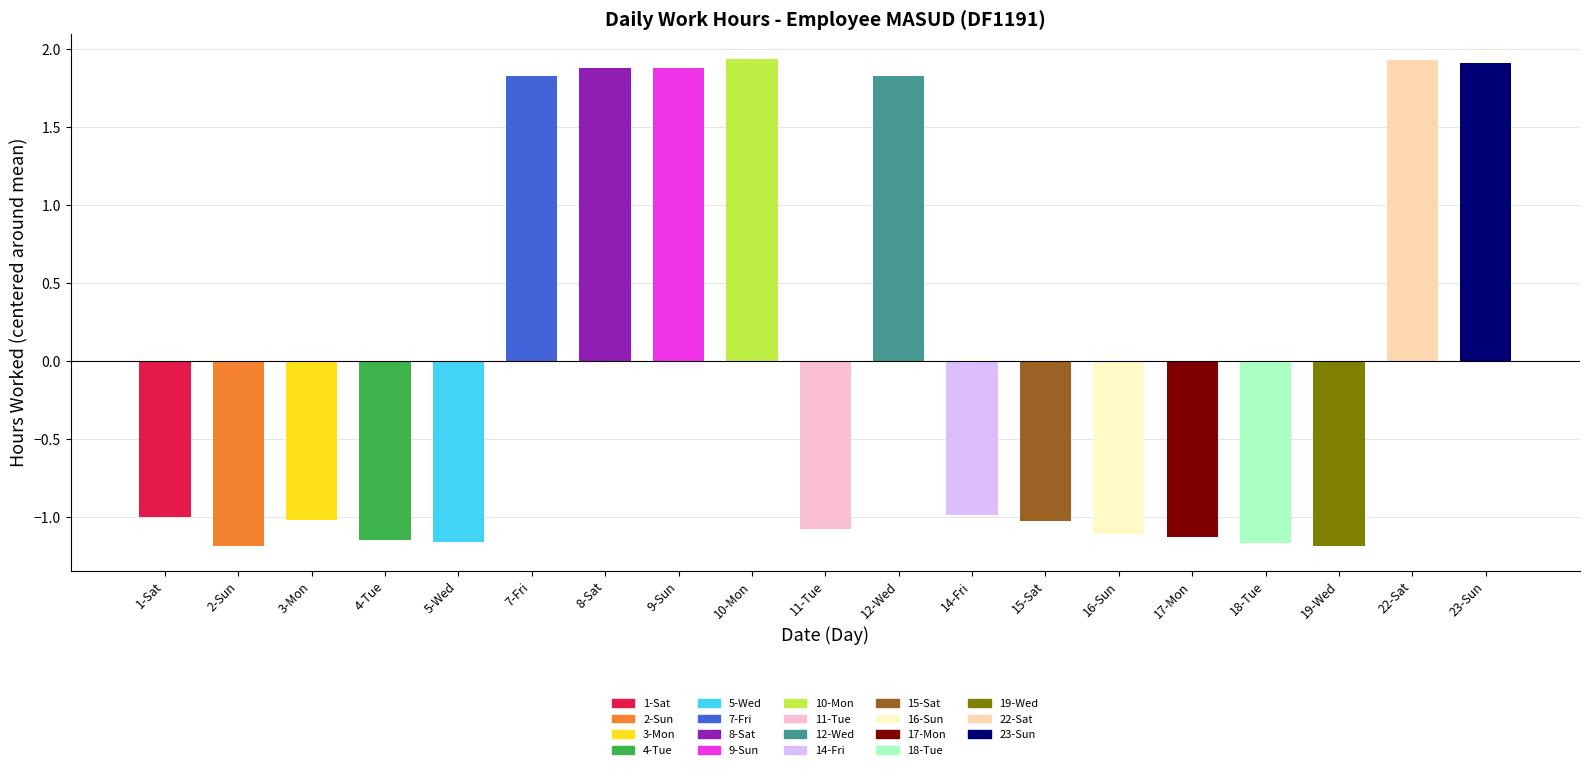

What is the difference between the maximum and second lowest values in the Mean Low series?

3.1